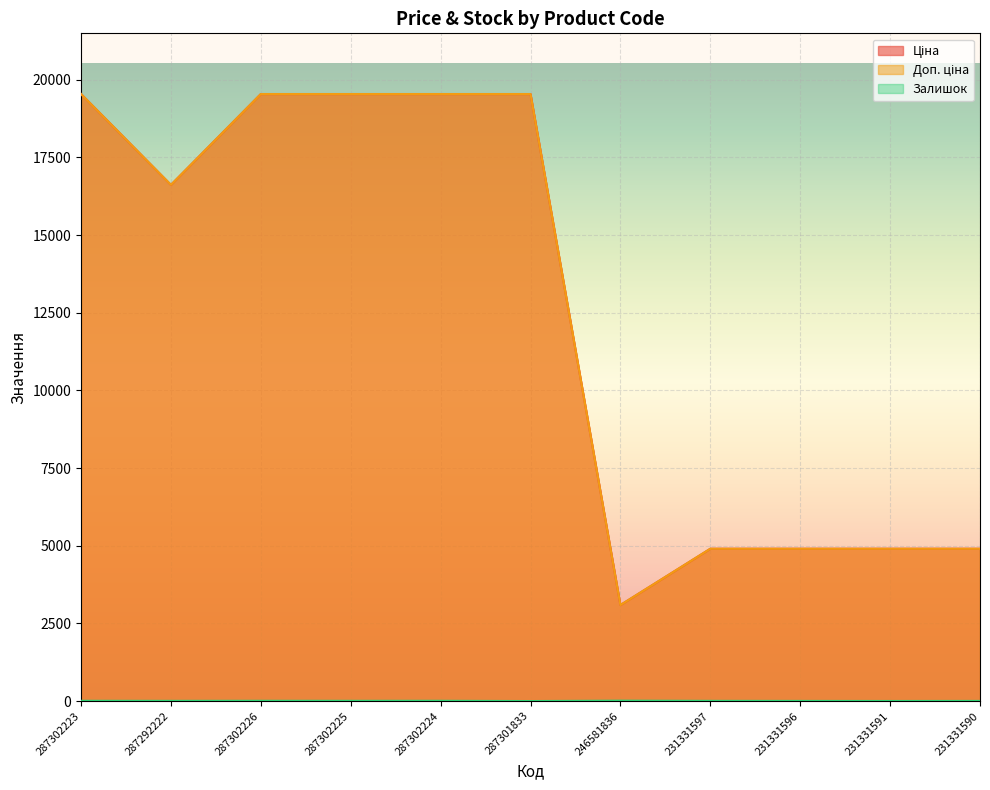

The value of Ціна at 246581836 is 3091.2. True or false?

True